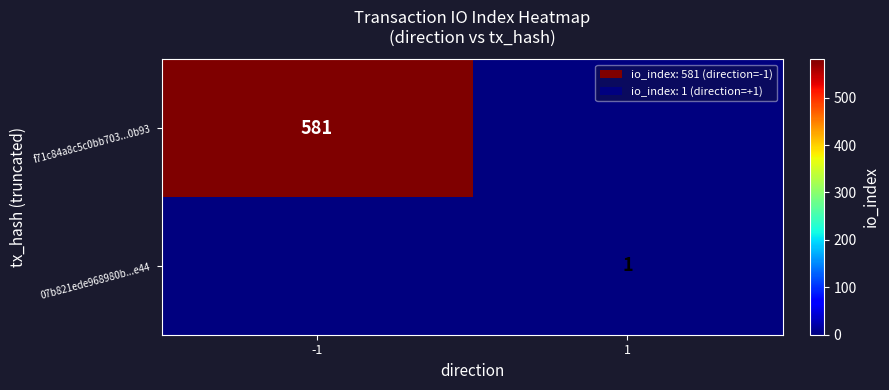

At which category is the sum across all series the highest?

-1